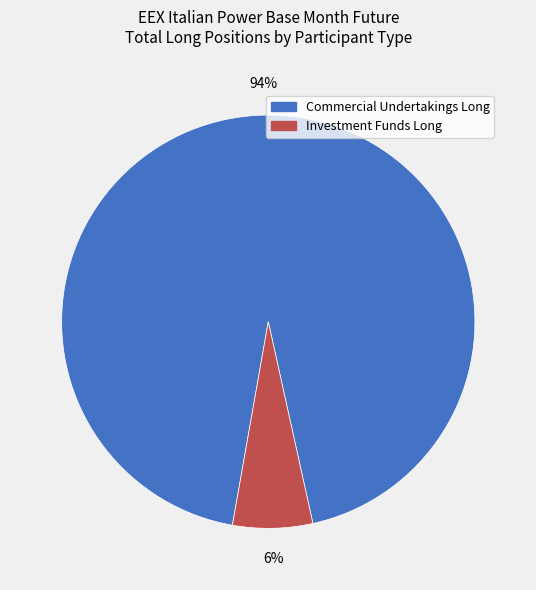

Which category accounts for the majority?

Commercial Undertakings Long